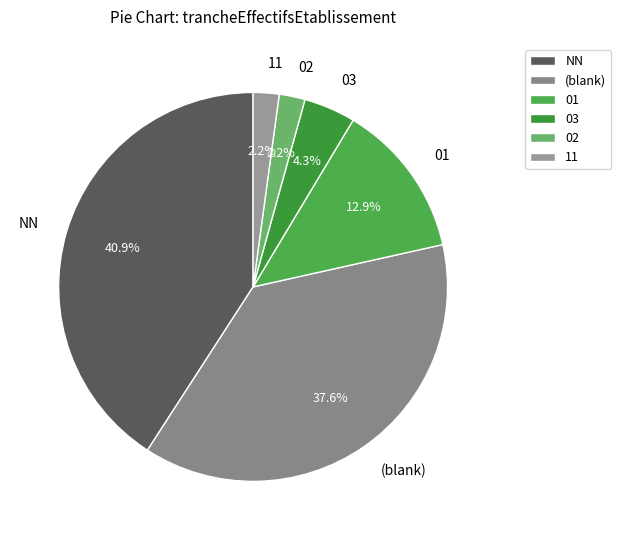

Combined, do 03 and NN account for over 50%?

No